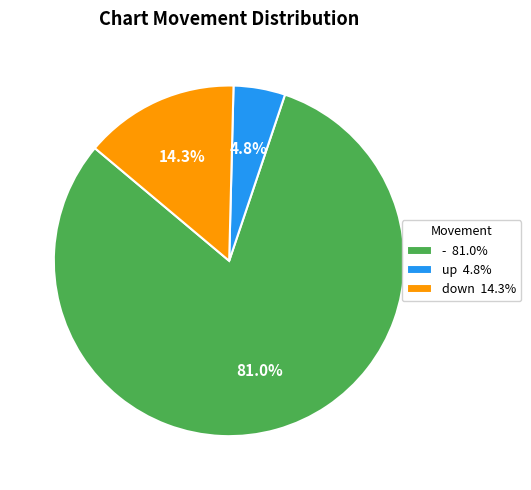

To the nearest percent, what is the combined percentage of down and -?

95%